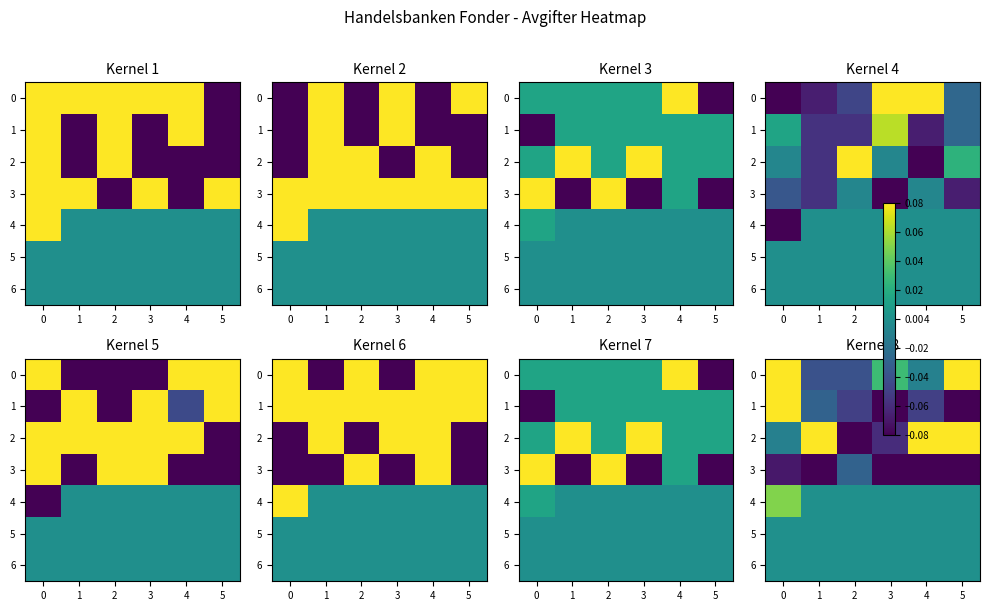

What is the difference between the 0 values at 3 and 1?

0.1